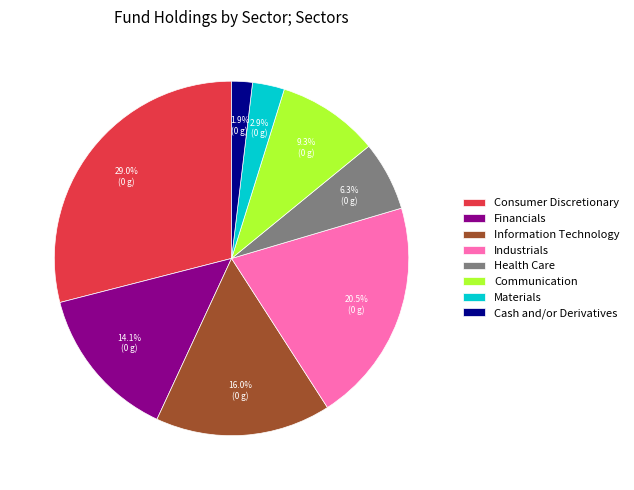

What is the largest slice in the pie chart?

Consumer Discretionary